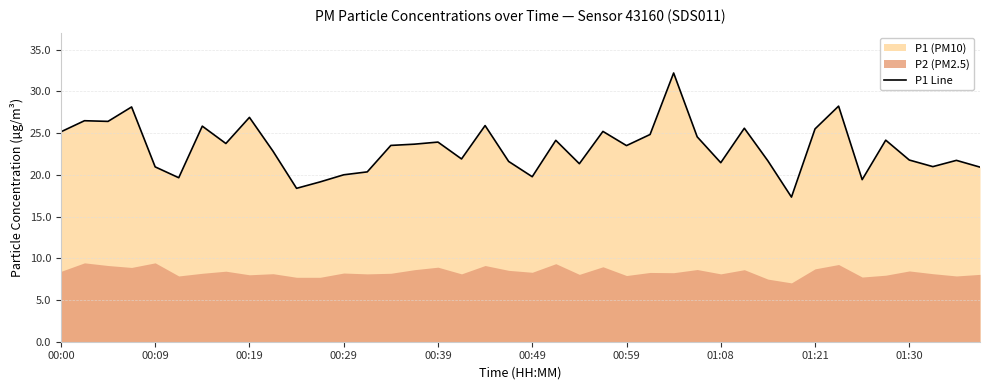

What is the maximum value for P1 Line?

32.2